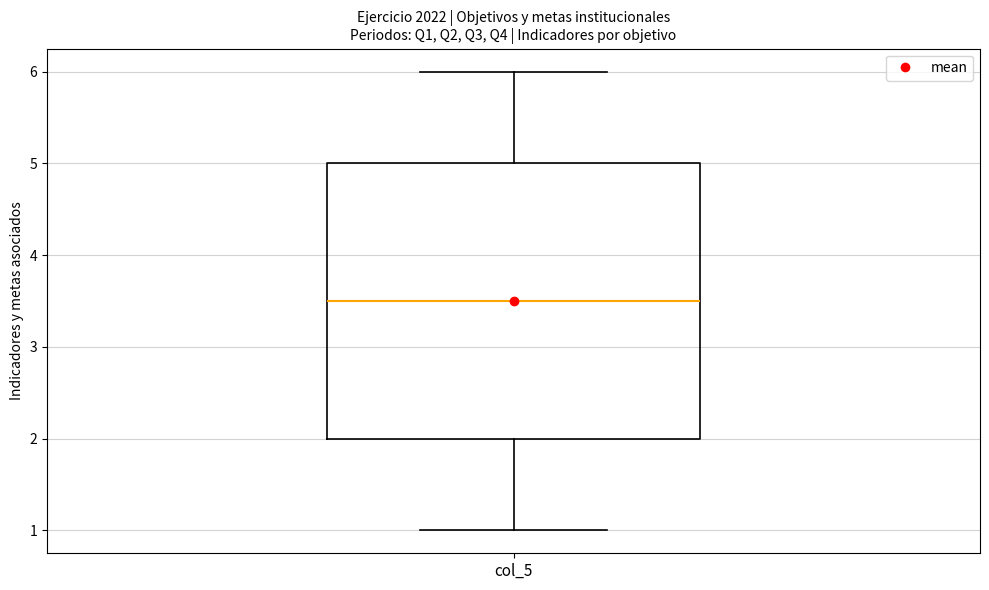

Read this box plot against the y-axis: the position of the median line, the range covered by the box, and the ends of both whiskers. The values are not printed on the chart, so give them approximately, as read against the axis.

median 3.5, box 2.0 to 5.0, whiskers 1.0 to 6.0